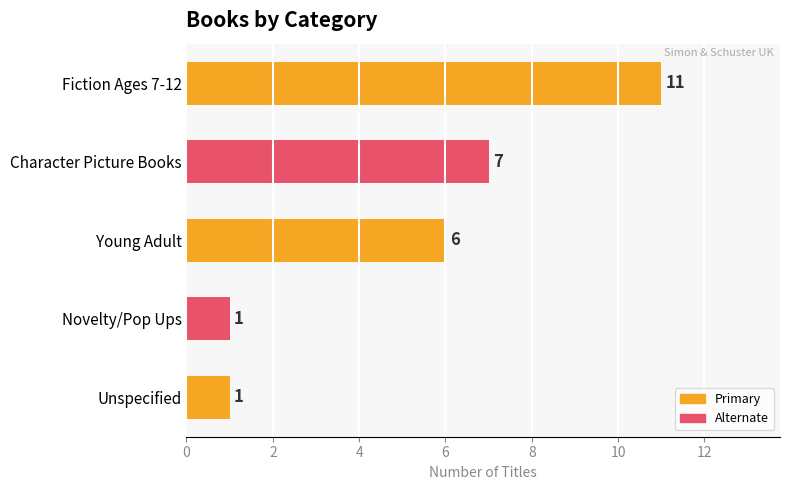

What is the label of the 2nd bar from the bottom?

Novelty/Pop Ups